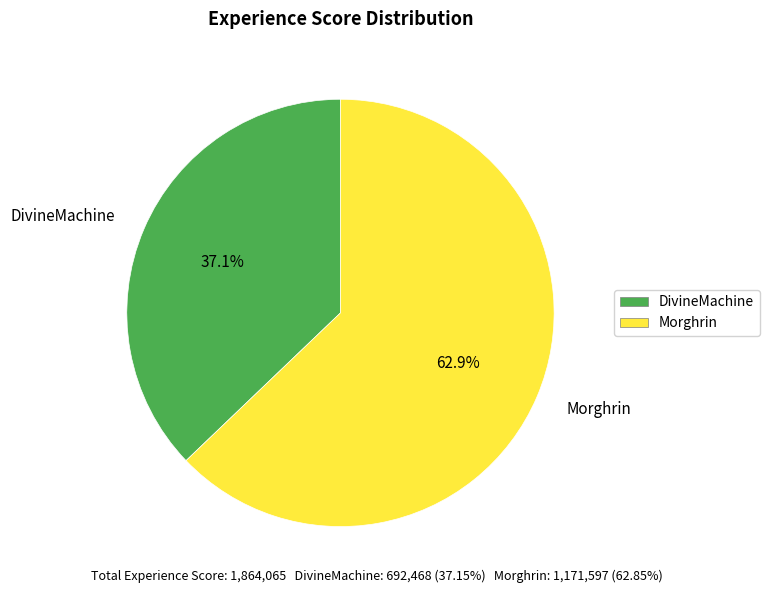

Which category has the smallest portion of the pie?

DivineMachine